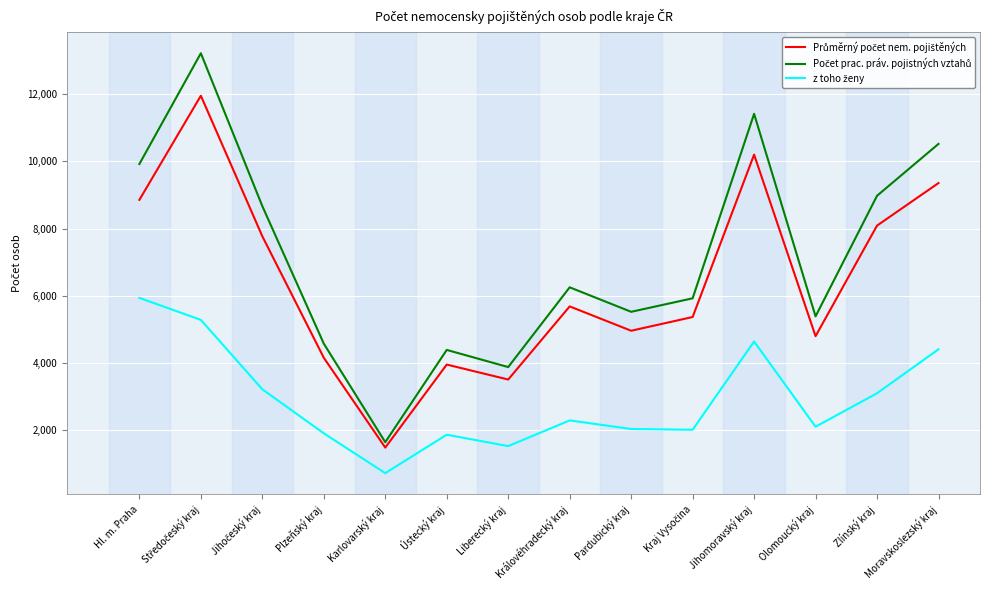

What is the difference between the highest and lowest values at Karlovarský kraj?

923.0